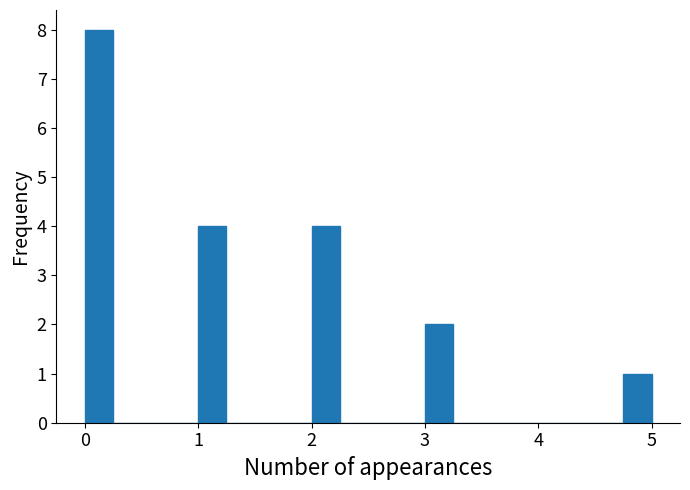

Around what value on the x-axis is the tallest bar? Give the approximate position of its centre, as read against the axis.

0.1